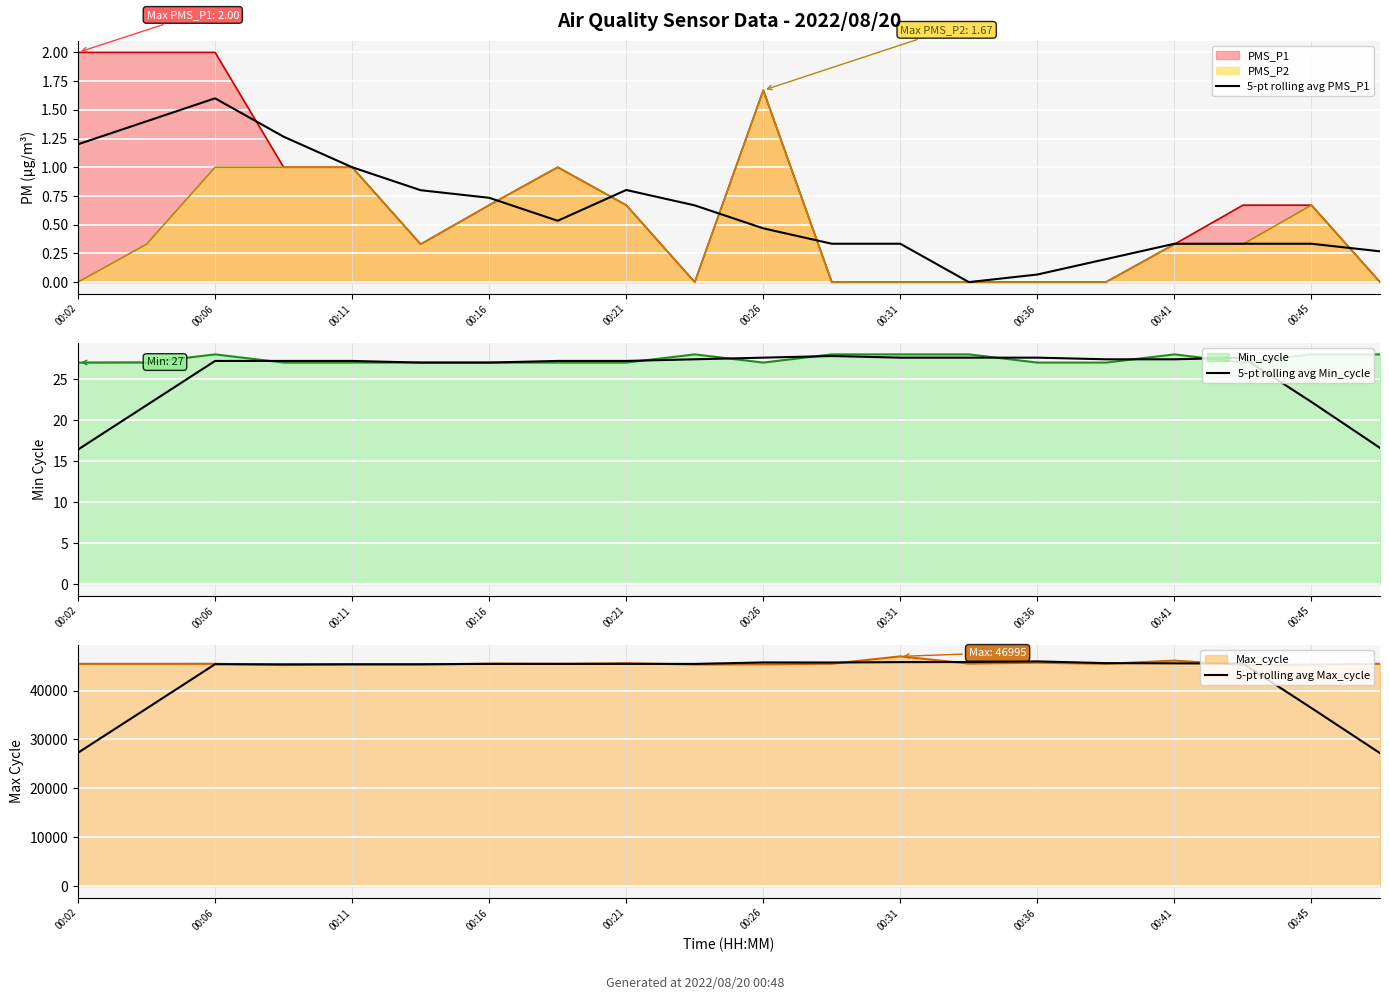

True or false: 5-pt rolling avg PMS_P1 and 5-pt rolling avg Max_cycle intersect in this chart.

False